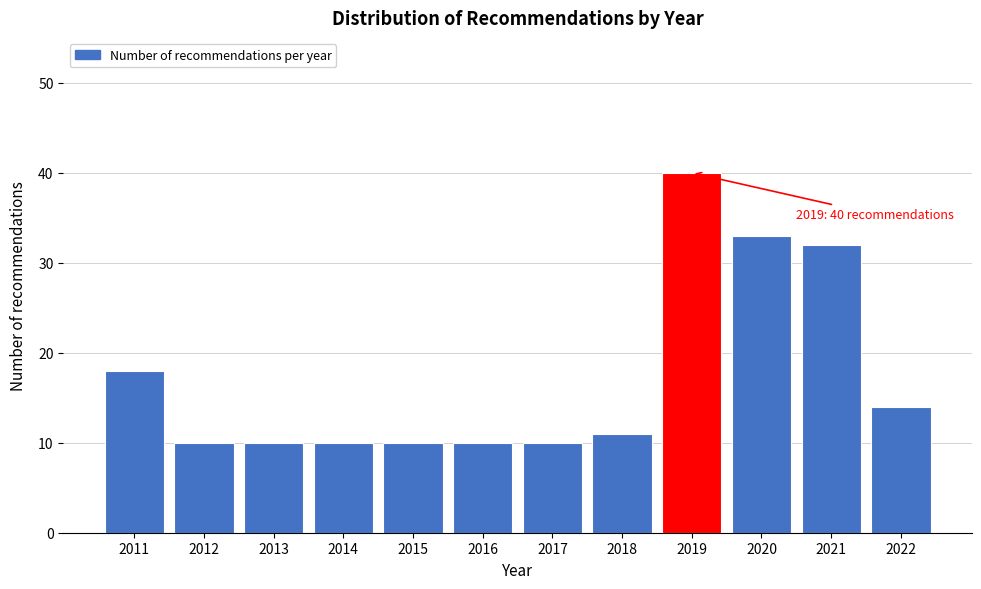

Reading left to right, extract all data points from this chart.

18	10	10	10	10	10	10	11	40	33	32	14